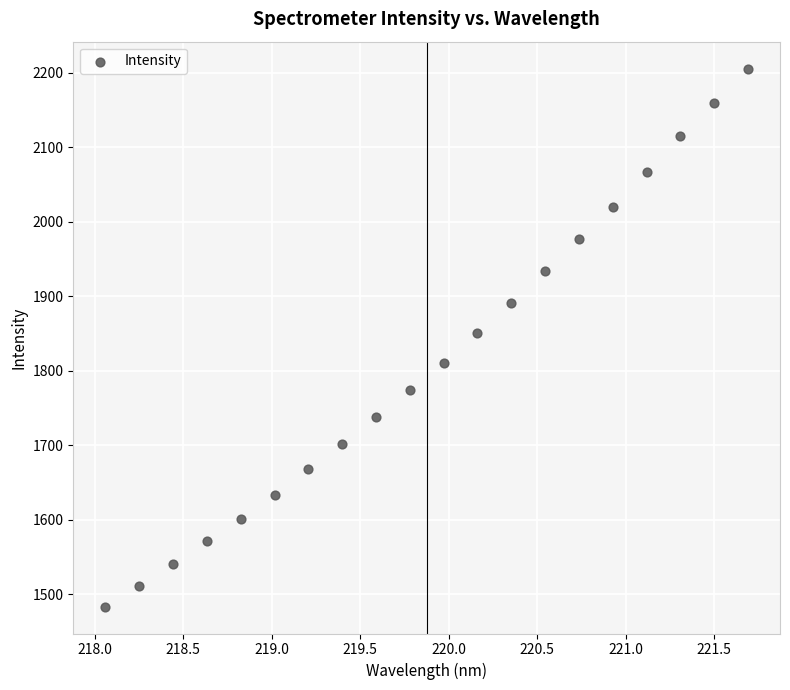

What is the range of X values (max minus min)?

3.6